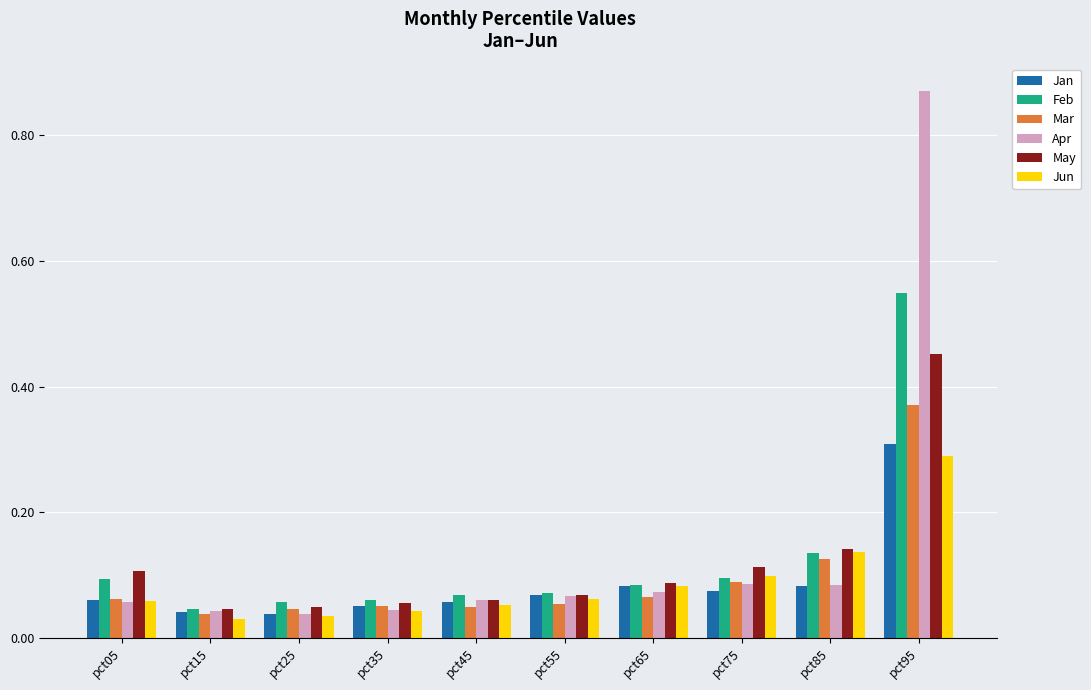

How many data points does each series have?

10